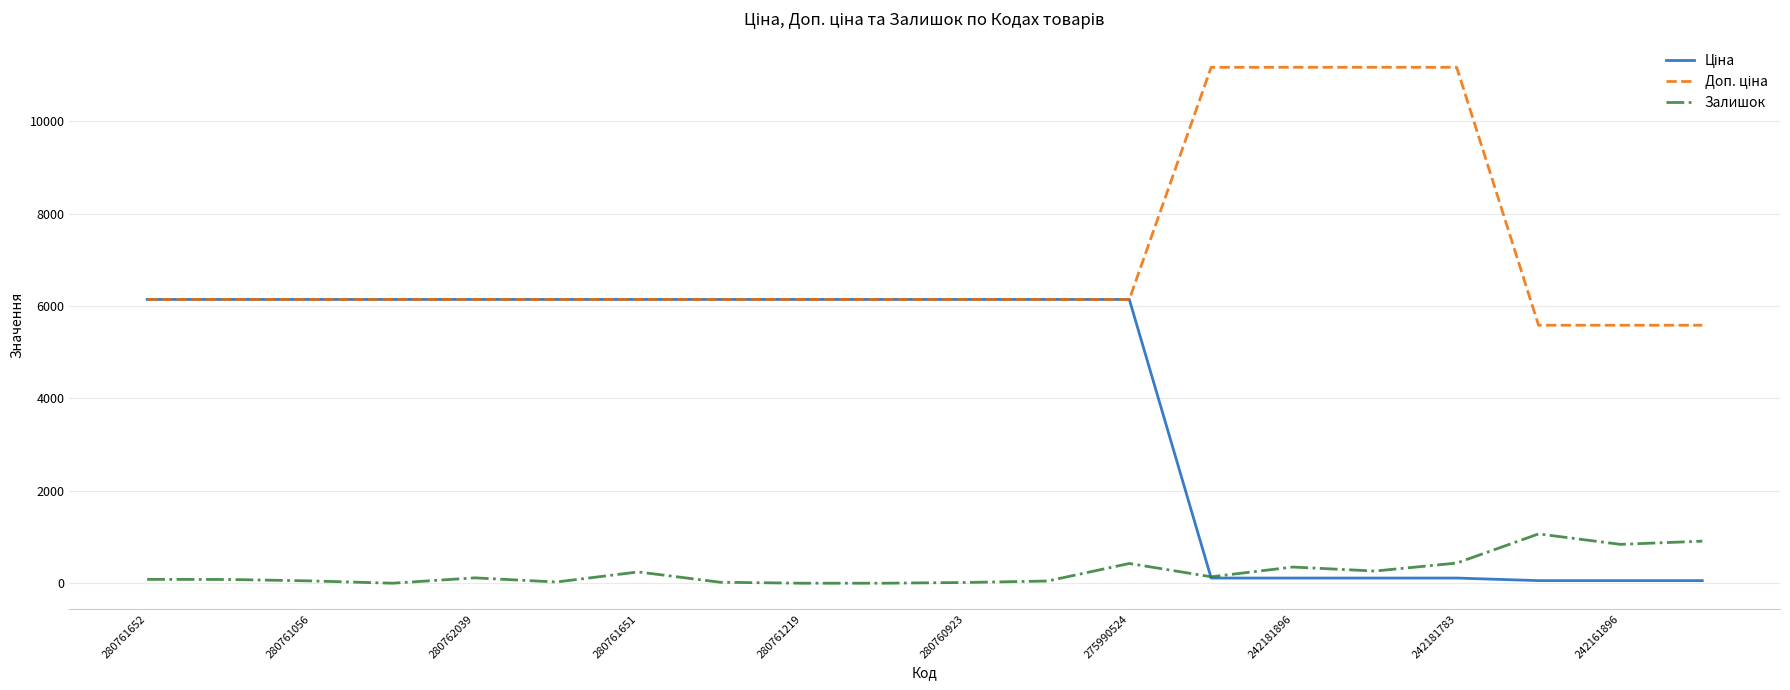

What is the sum of all Залишок values?

5117.0